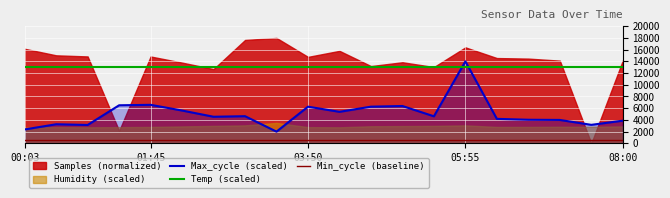

What position from the right is 12?

8